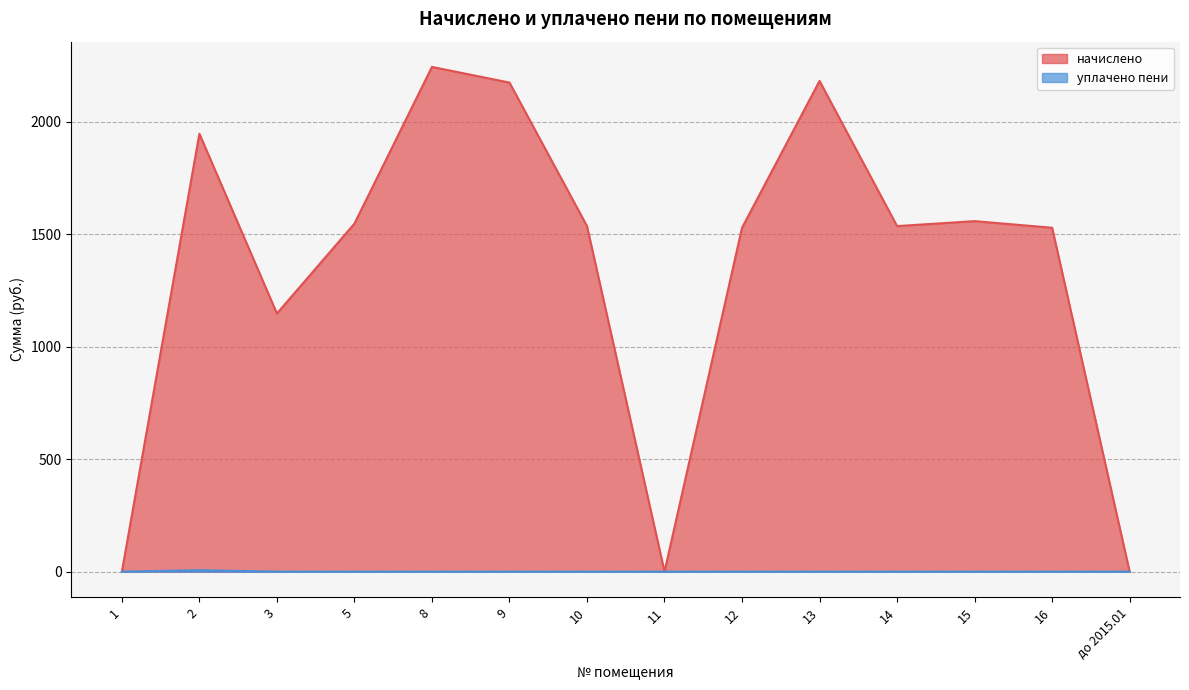

True or false: уплачено пени has a value of 0.0 at 5.

True